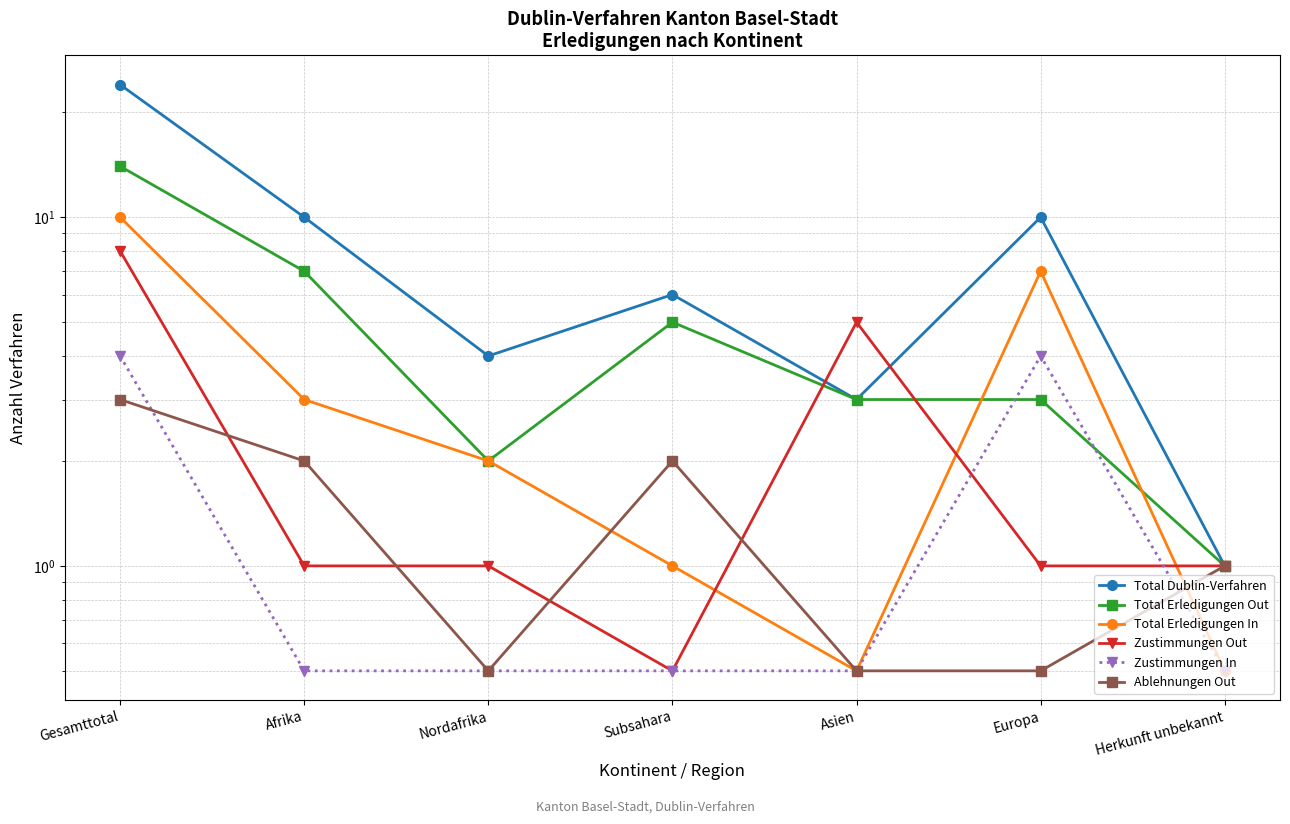

What value does the Zustimmungen In series have at Gesamttotal?

4.0